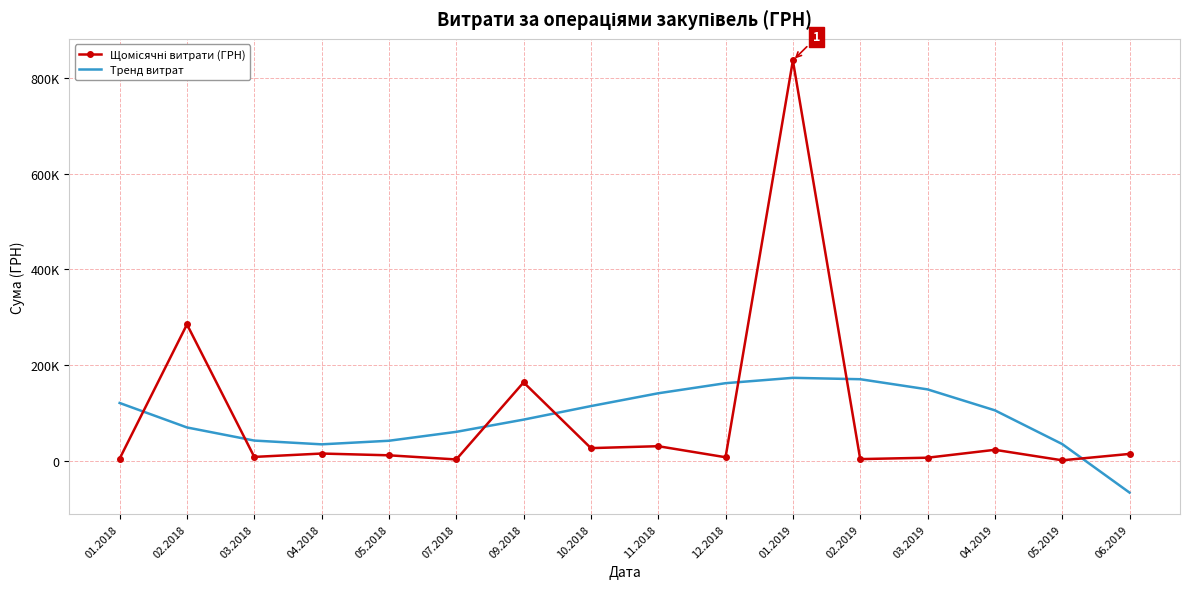

After their last crossing, which series has the higher values: Щомісячні витрати (ГРН) or Тренд витрат?

Щомісячні витрати (ГРН)